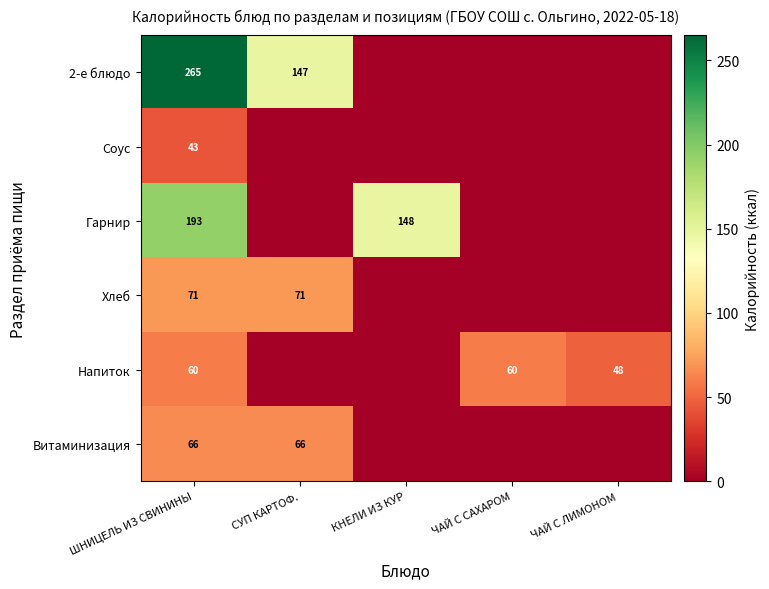

What is the spread (max minus min) of values at ШНИЦЕЛЬ ИЗ СВИНИНЫ?

222